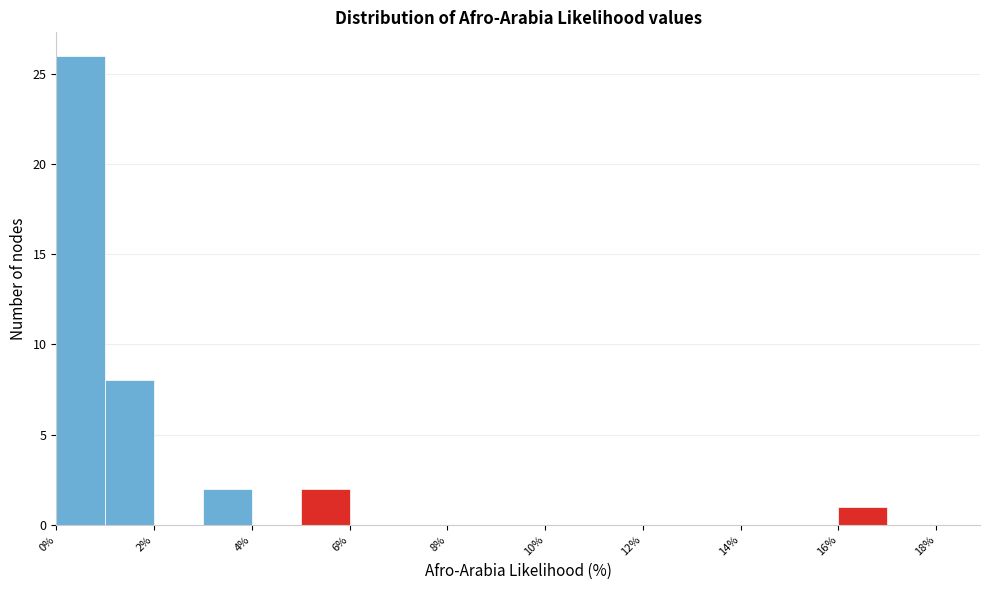

What is the height of the bar covering 0 to 1 on the x-axis? The values are not printed on the chart, so give them approximately, as read against the axis.

26